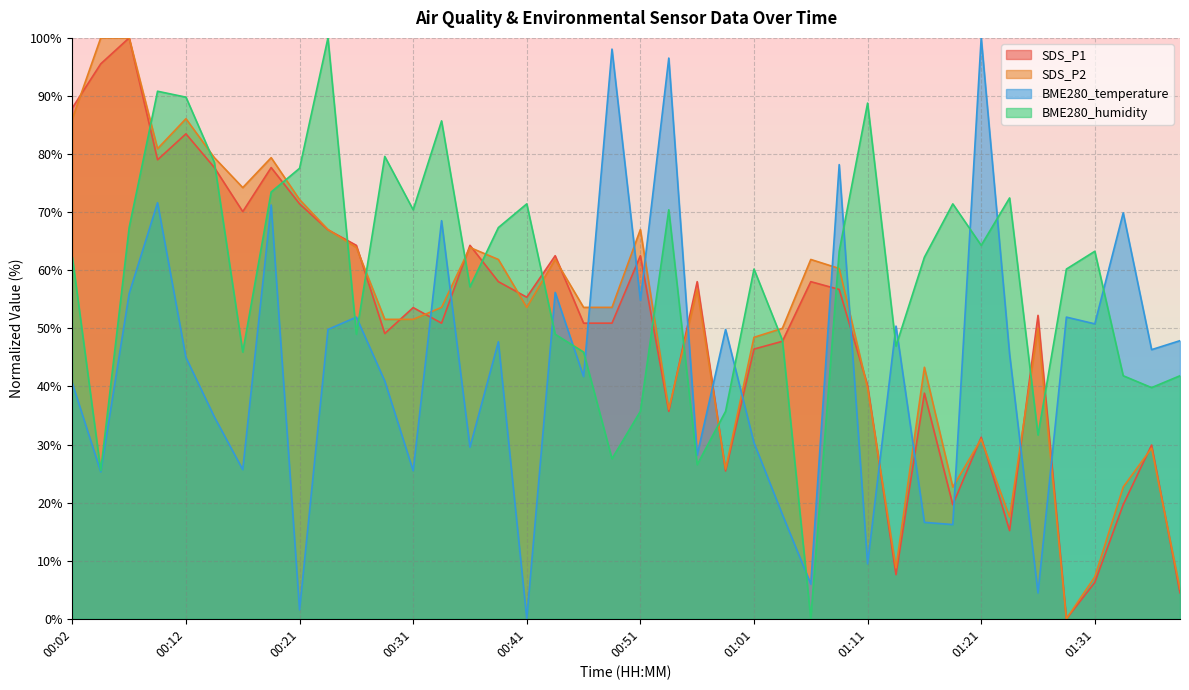

What is the label of the 14th point from the left?

00:34